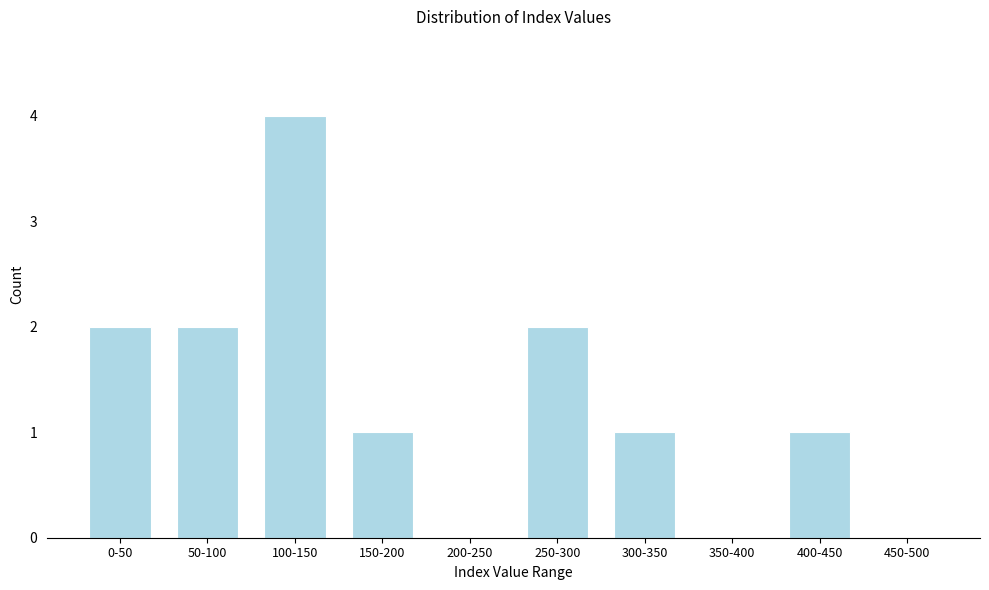

Reading right to left, what are all the values shown in this chart?

450-500=0	400-450=1	350-400=0	300-350=1	250-300=2	200-250=0	150-200=1	100-150=4	50-100=2	0-50=2